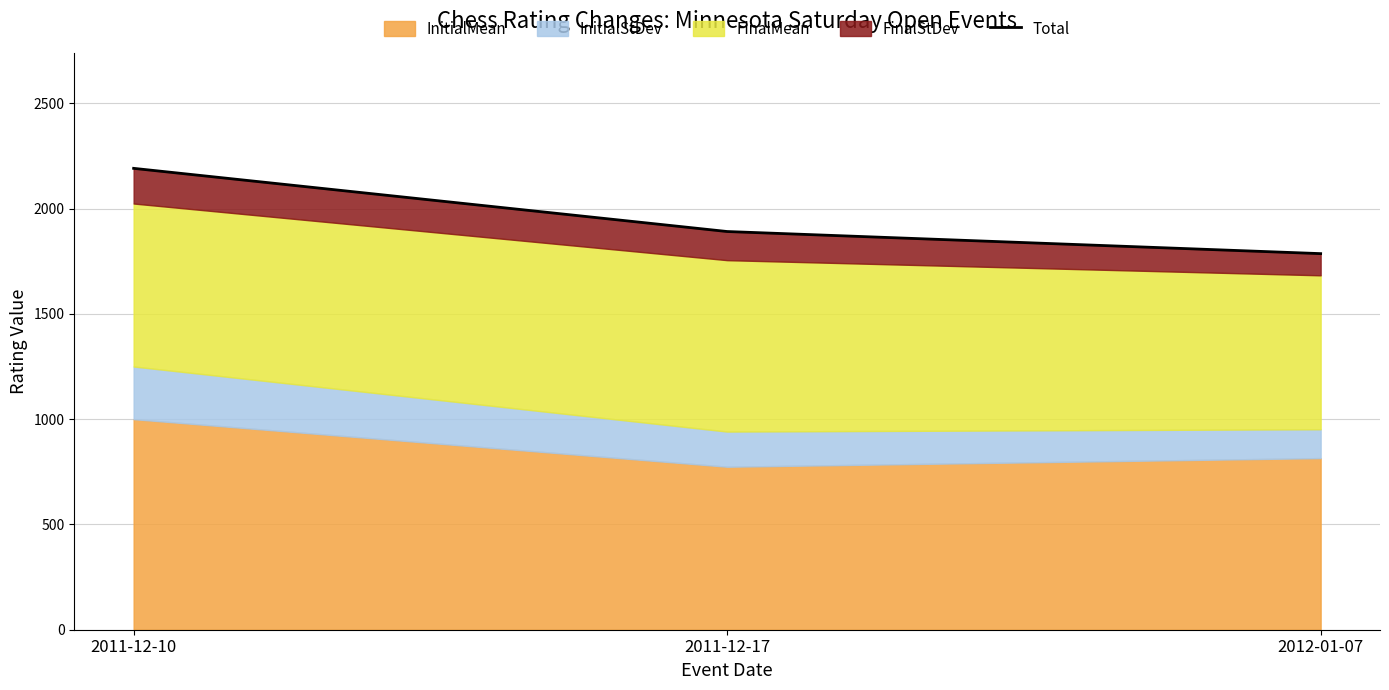

What is the value of the 2nd point from the left?

1891